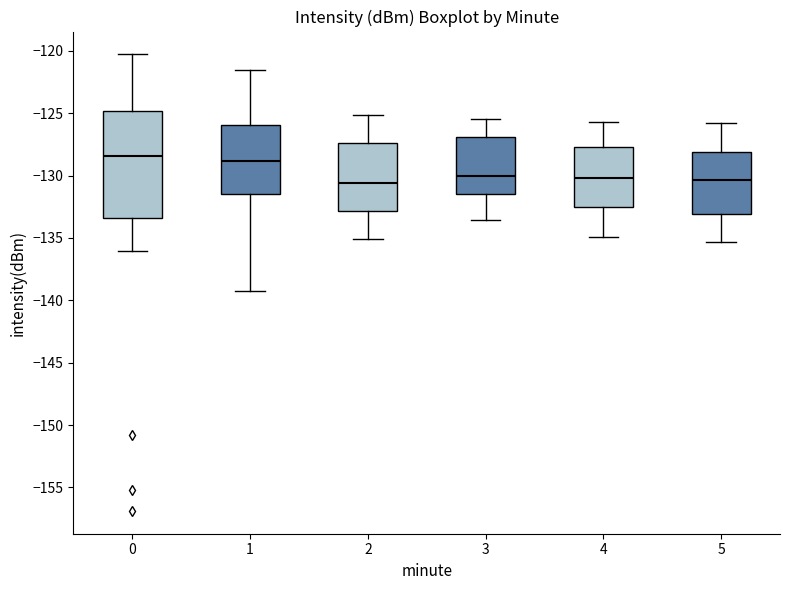

Where is the lower edge of the box at x = 3 on the y-axis? The values are not printed on the chart, so give them approximately, as read against the axis.

-131.5